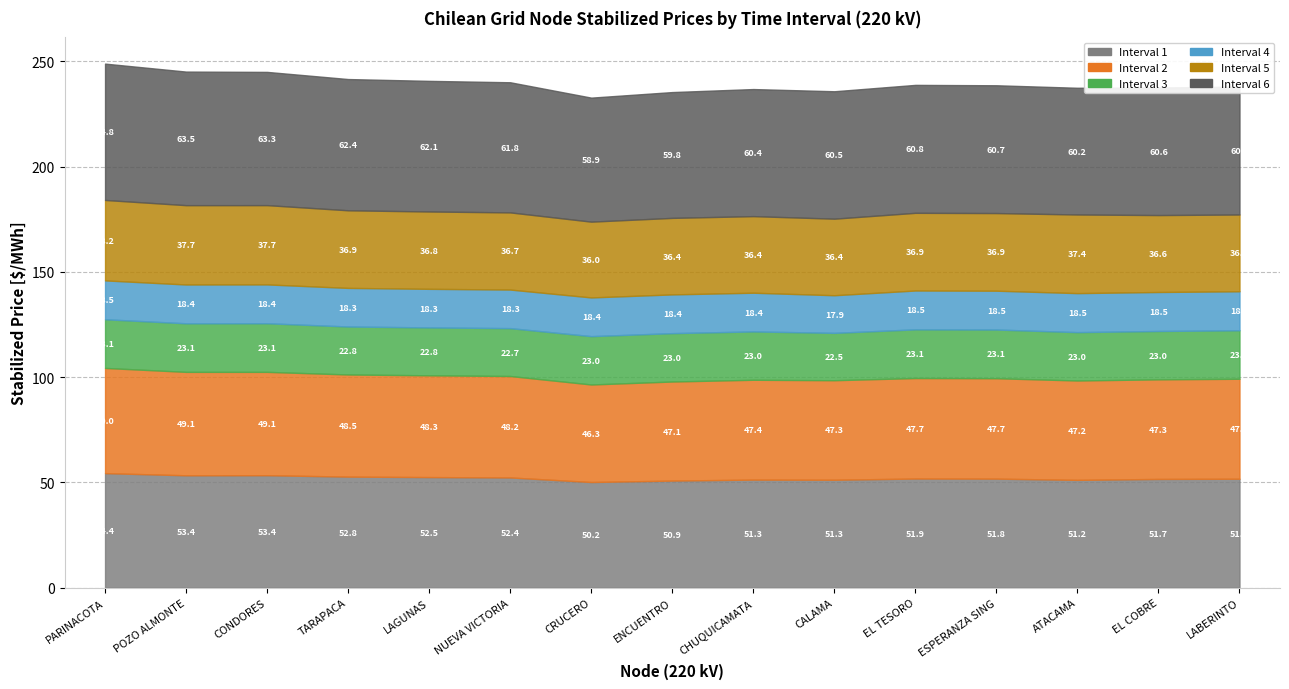

At how many categories does at least one series exceed 29?

15